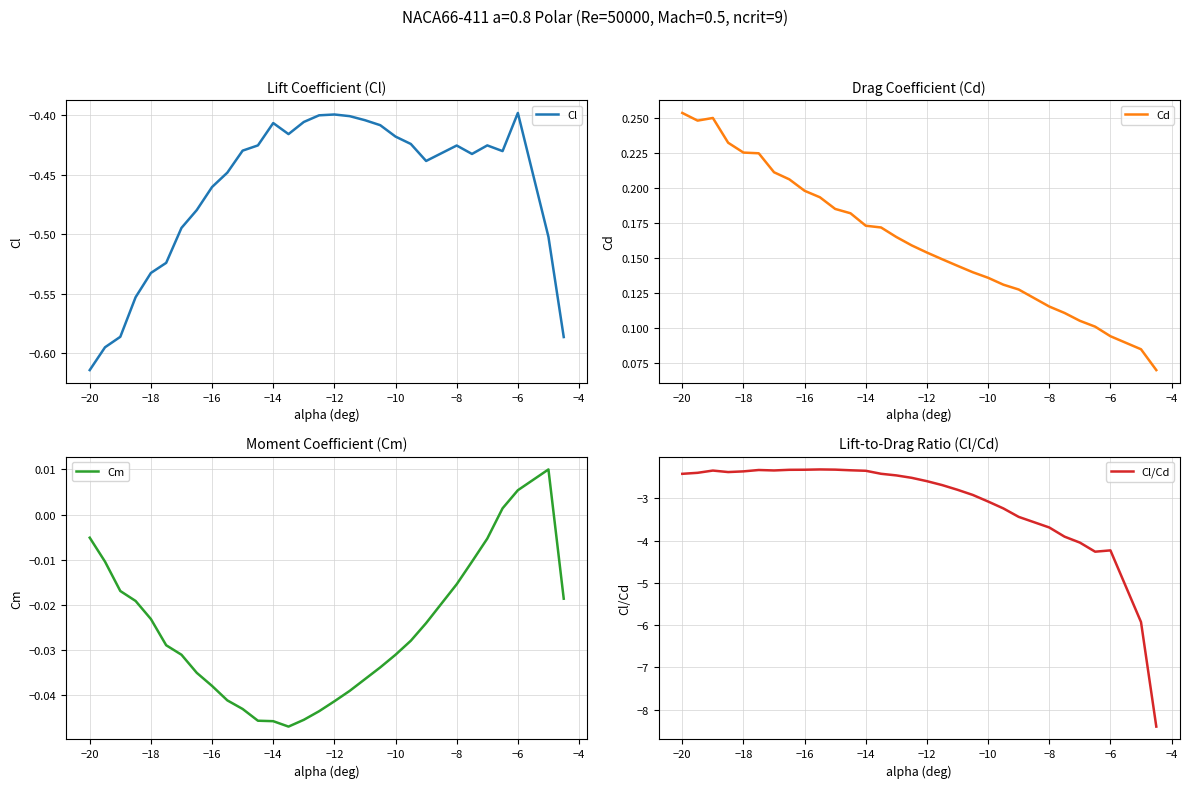

True or false: Cl has a value of -0.2 at −10.

False